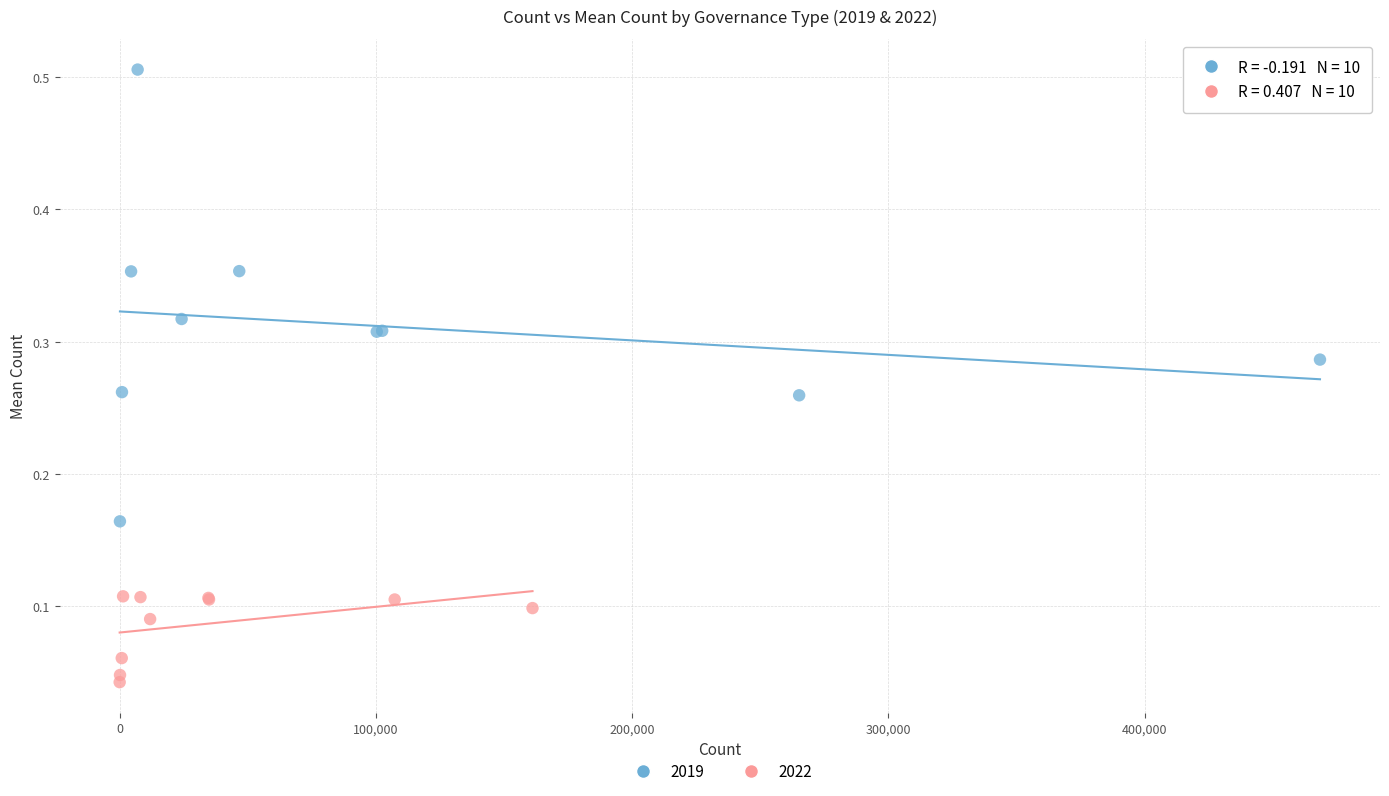

Which series contains the highest Y value?

2019